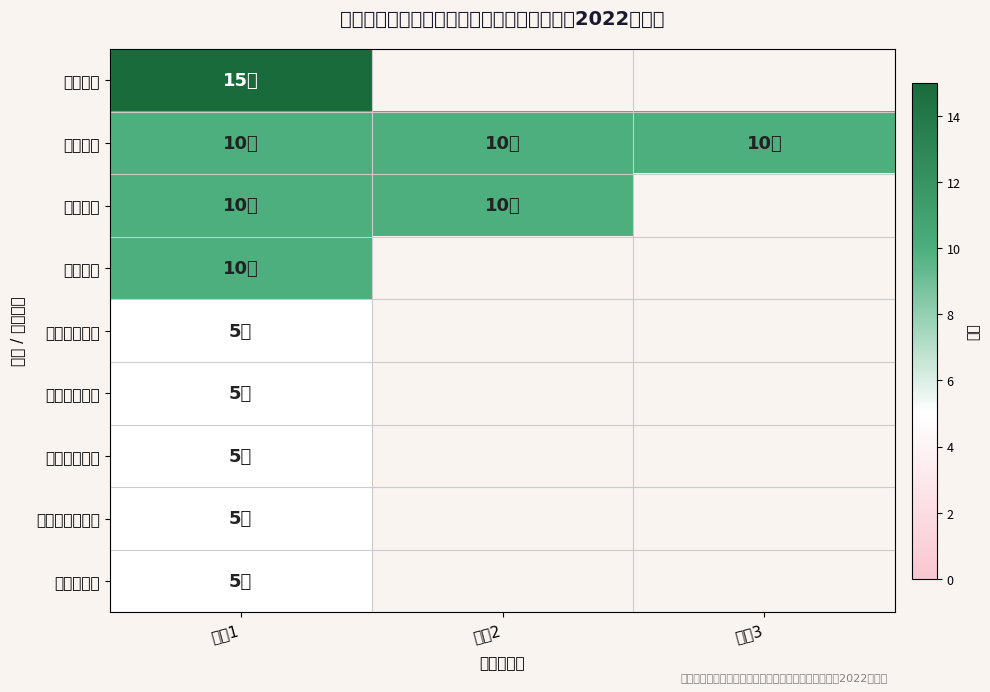

How many values in 可持续影响指标 are above zero?

1